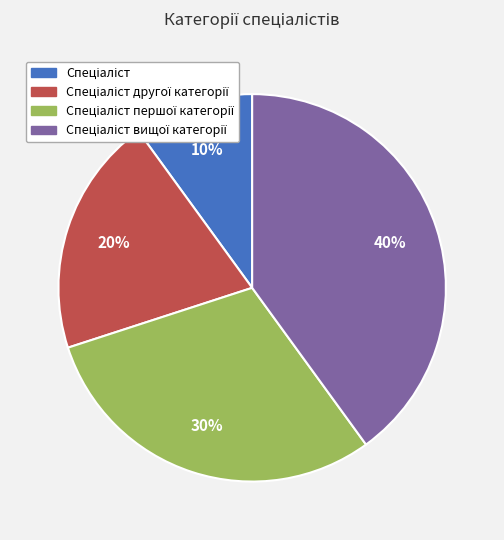

Is there a majority slice in this chart?

No